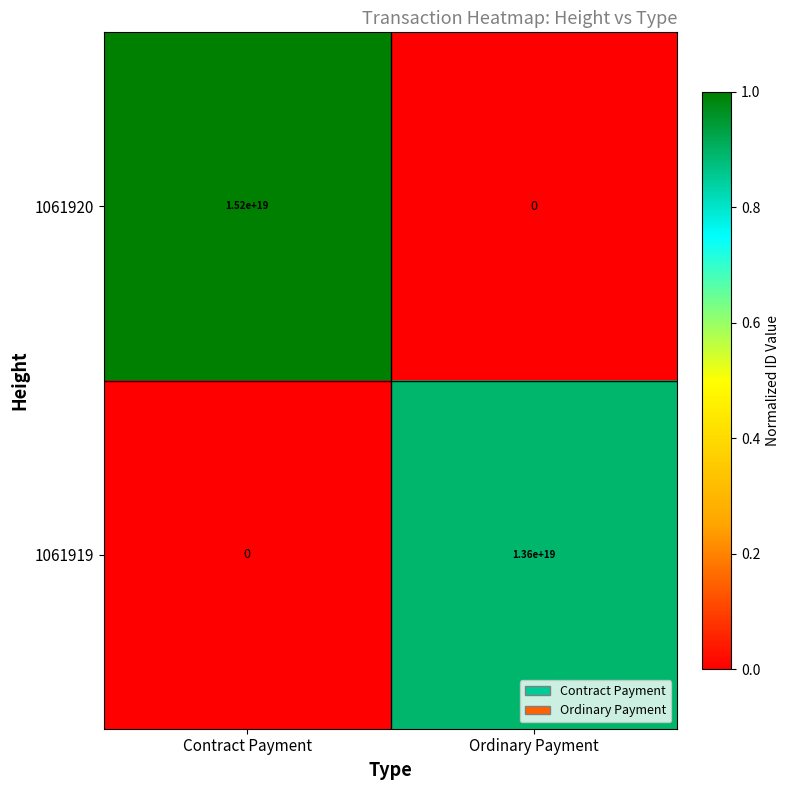

Which series has the largest range (max minus min)?

1061920